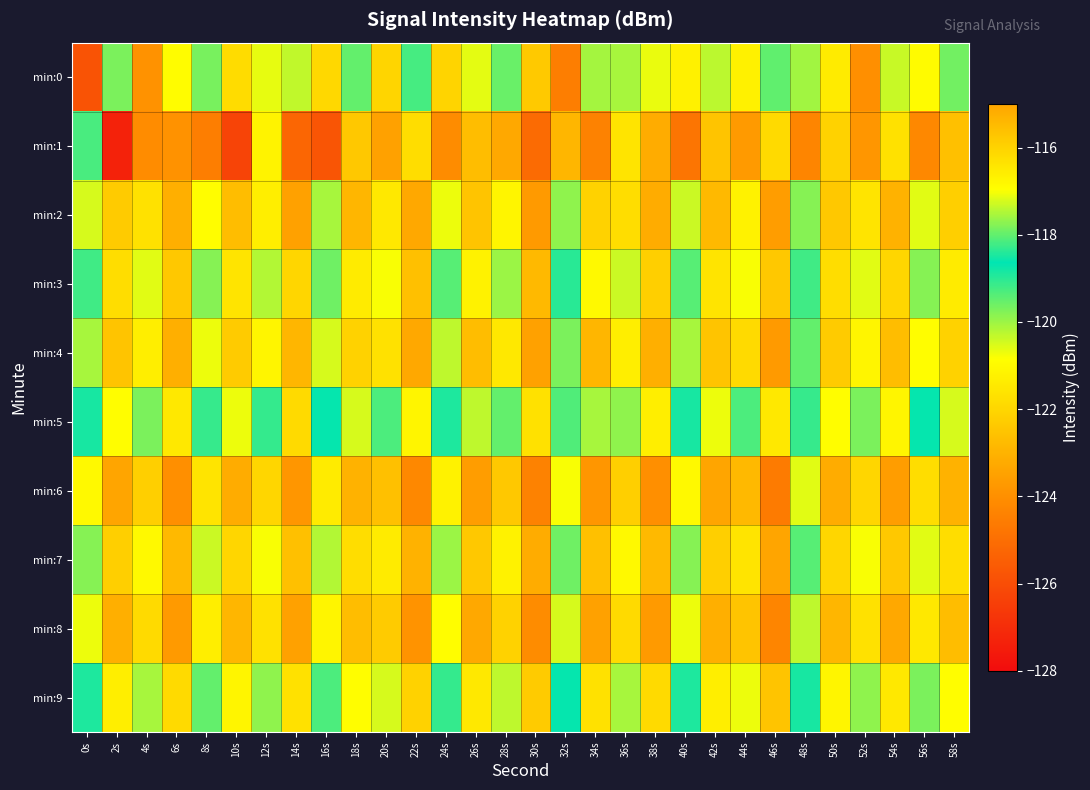

Which has a higher value, 48s or 52s?

48s